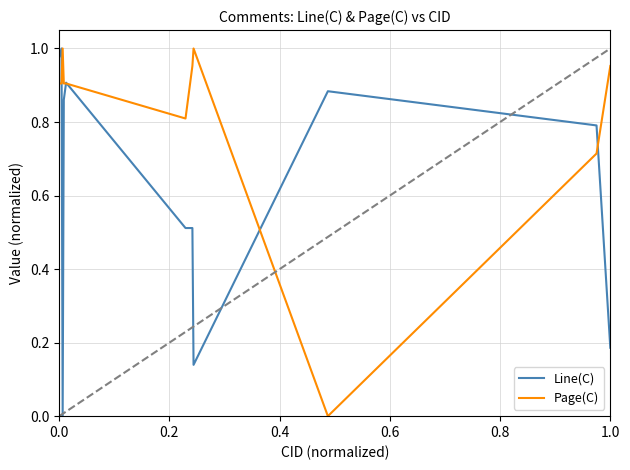

List the series in order of their overall mean, highest first.

Page(C), Line(C)